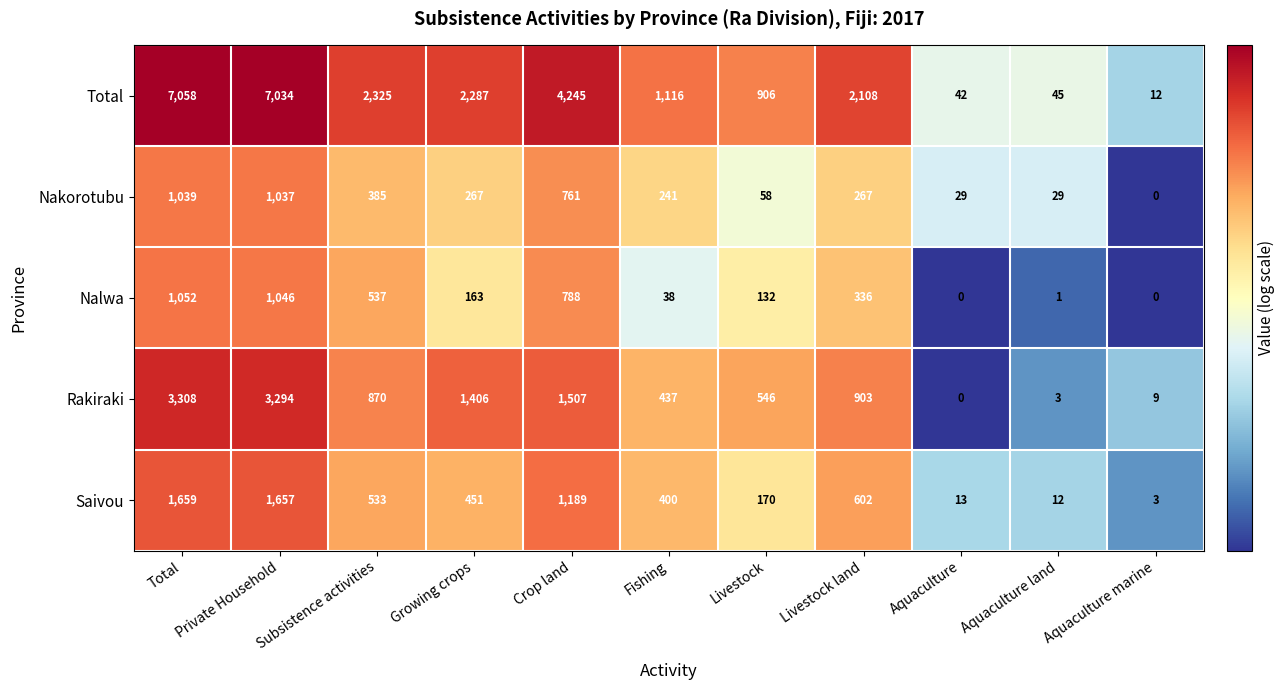

What is the approximate value of Saivou at Livestock, to the nearest 10?

170